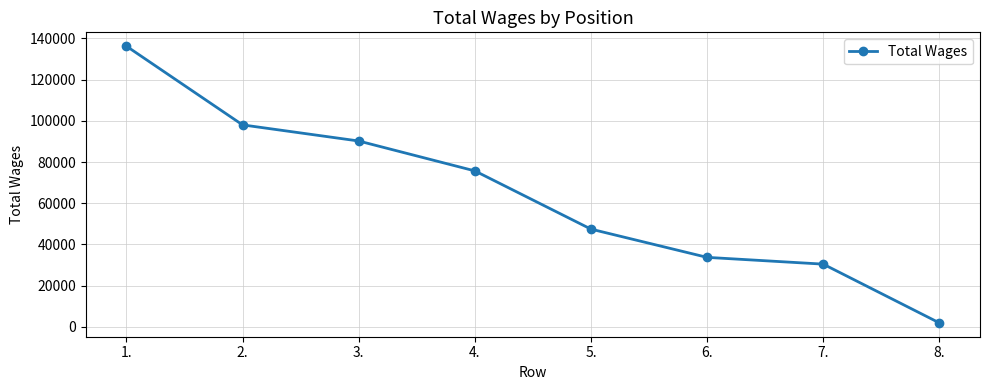

How many categories are shown in the chart?

8